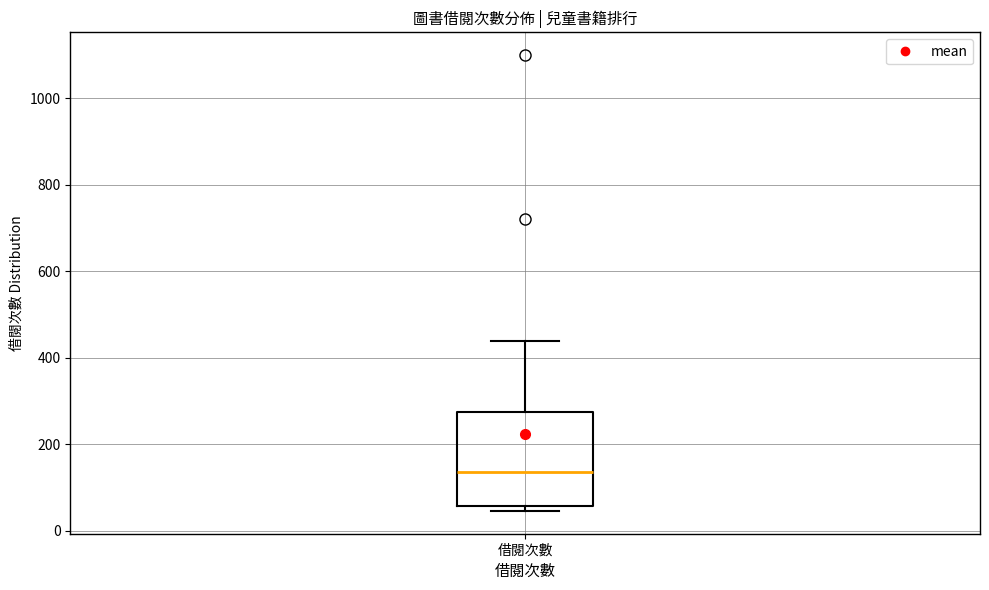

Transcribe this box plot: give where the median line is, the range the box spans, and where the two whiskers end, as read against the y-axis. The values are not printed on the chart, so give them approximately, as read against the axis.

median 140, box 60 to 280, whiskers 40 to 440